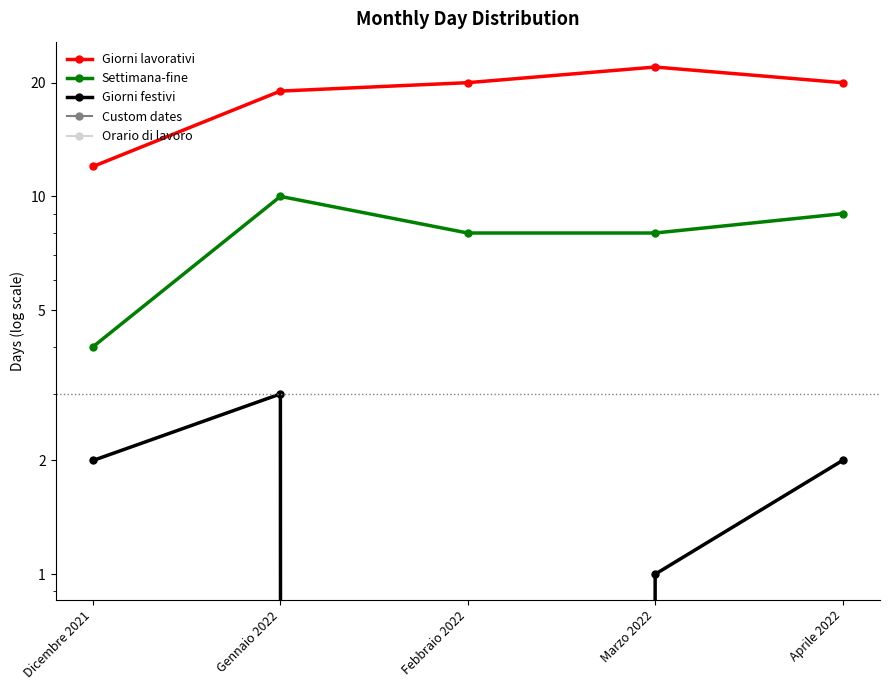

True or false: Orario di lavoro and Giorni lavorativi cross at least once.

False